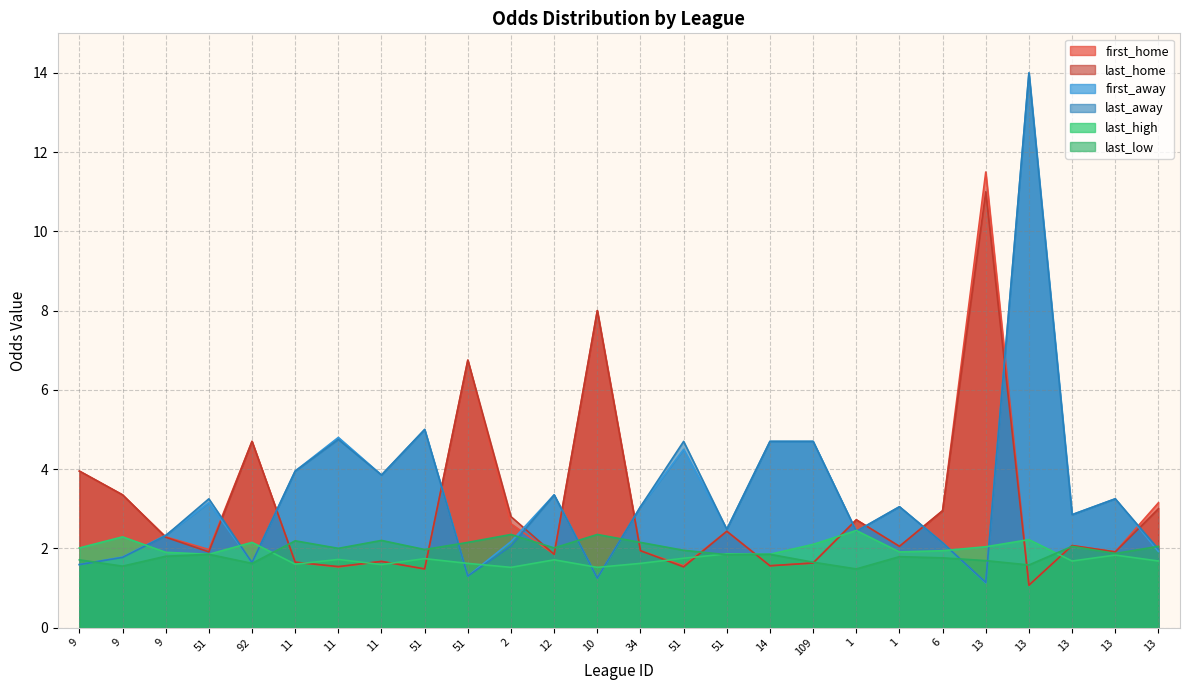

What is the total value across all series at 34?

13.8